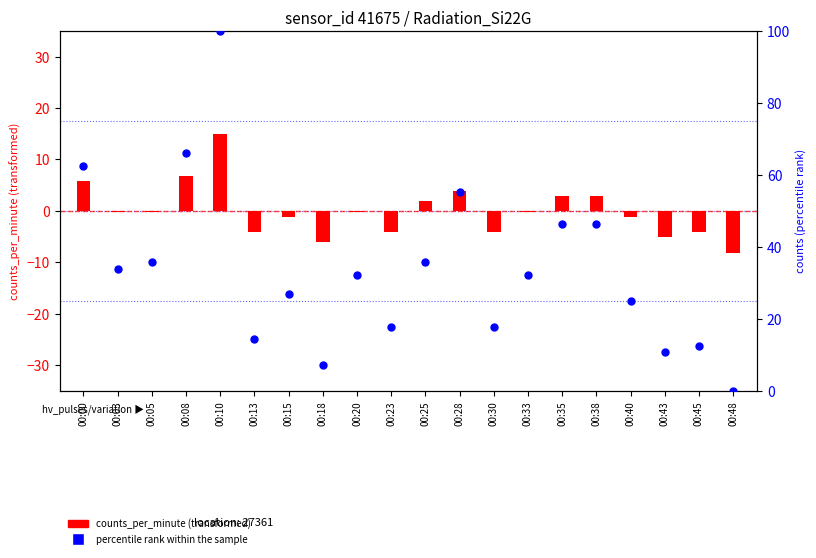

Which series reaches the maximum Y coordinate?

percentile rank within the sample